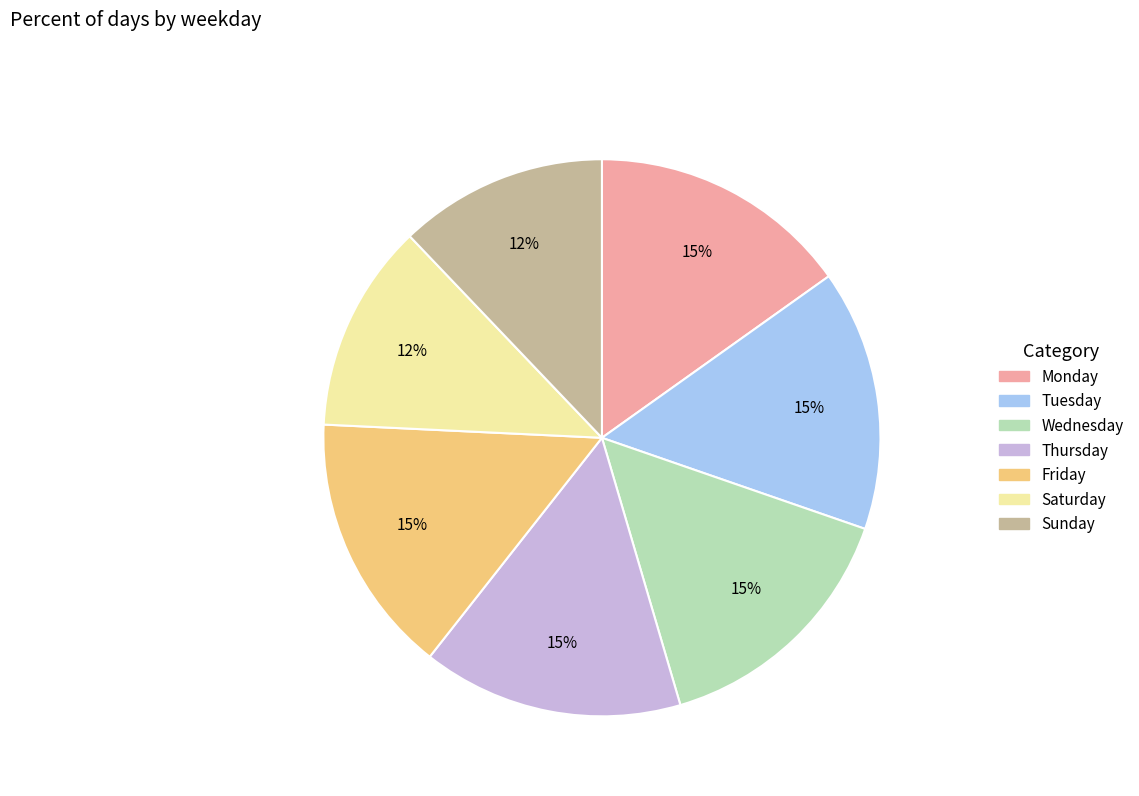

How many segments does this pie chart have?

7